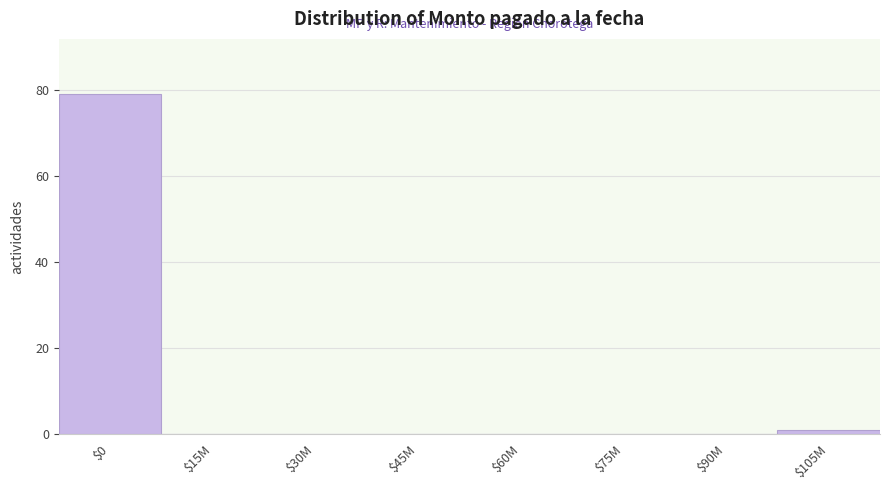

True or false: the data shows 0 at $45M.

True